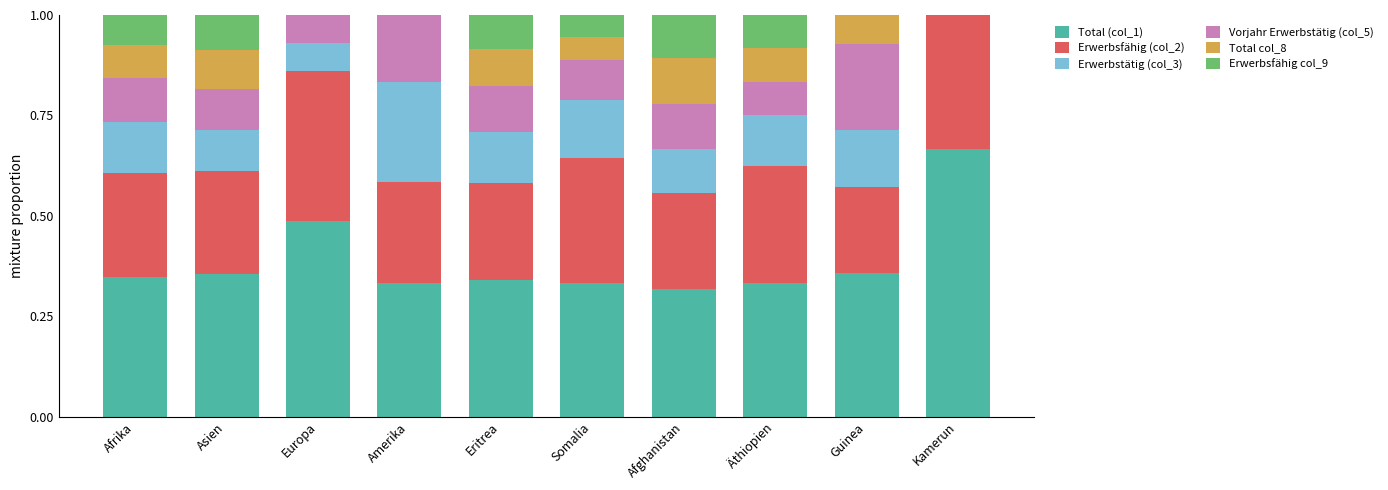

What is the total value across all series at Afrika?

1.0